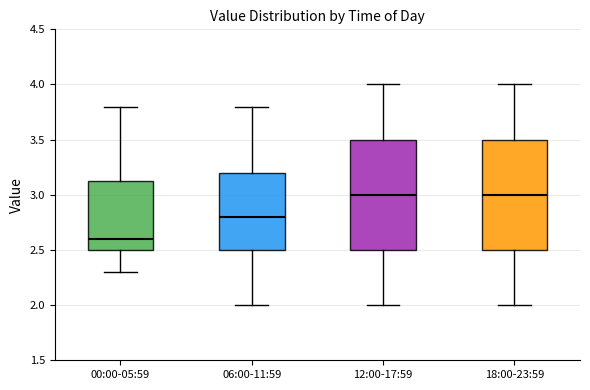

Reading left to right, transcribe this box plot: for each box, give where its median line is, the range the box spans, and where its two whiskers end, as read against the y-axis. The values are not printed on the chart, so give them approximately, as read against the axis.

00:00-05:59: median 2.60, box 2.50 to 3.15, whiskers 2.30 to 3.80
06:00-11:59: median 2.80, box 2.50 to 3.20, whiskers 2.00 to 3.80
12:00-17:59: median 3.00, box 2.50 to 3.50, whiskers 2.00 to 4.00
18:00-23:59: median 3.00, box 2.50 to 3.50, whiskers 2.00 to 4.00